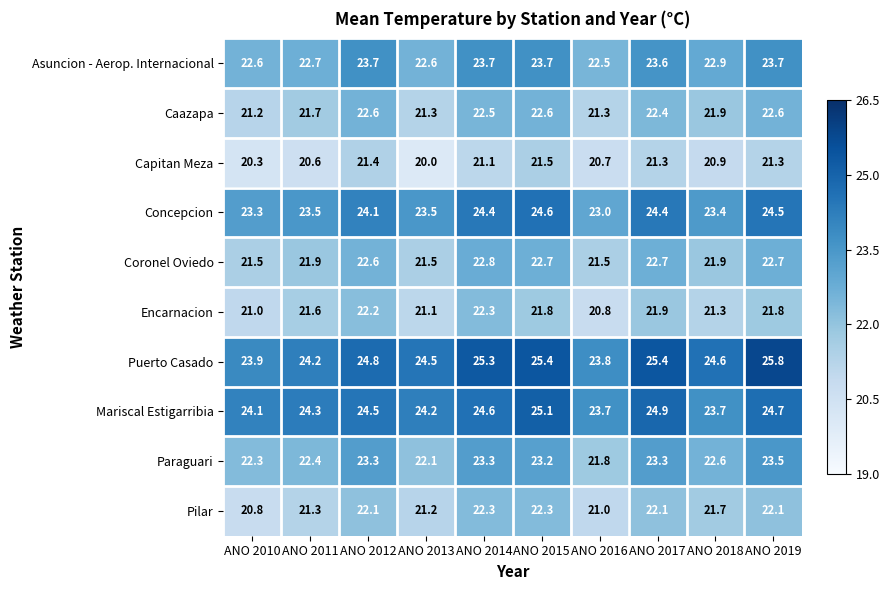

Which series changed the most between ANO 2012 and ANO 2018?

Encarnacion